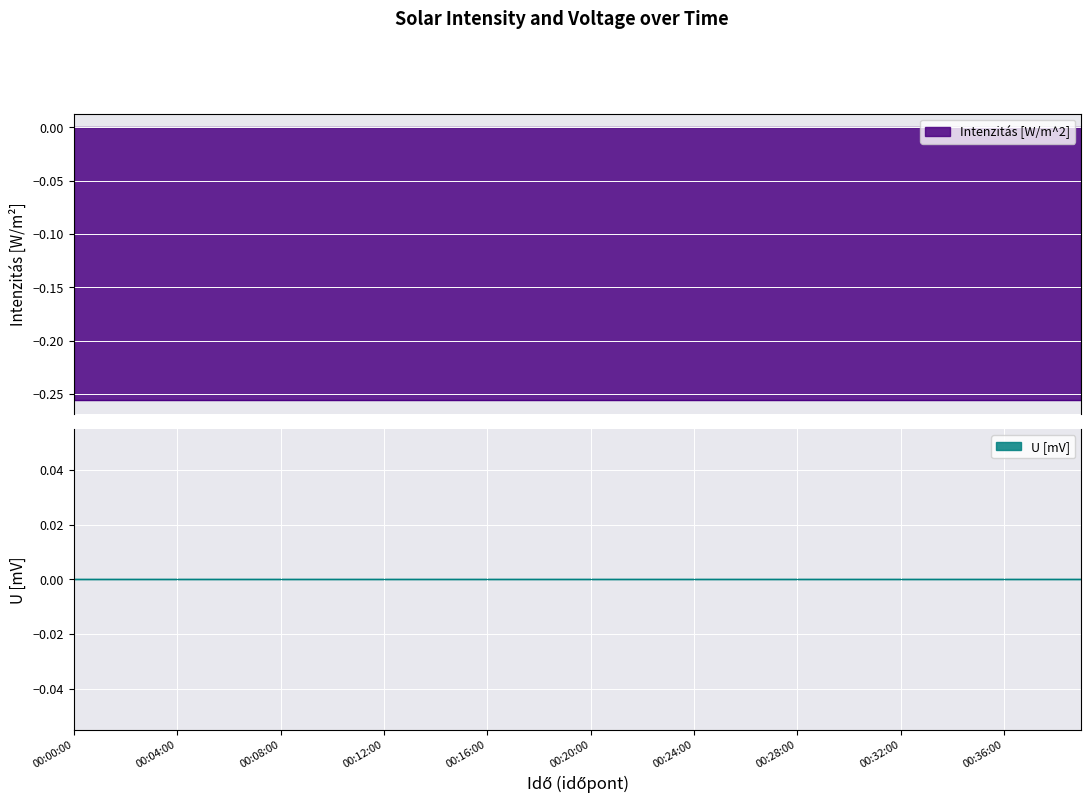

At 00:32:00, list the series in order from largest to smallest.

U [mV], Intenzitás [W/m^2]